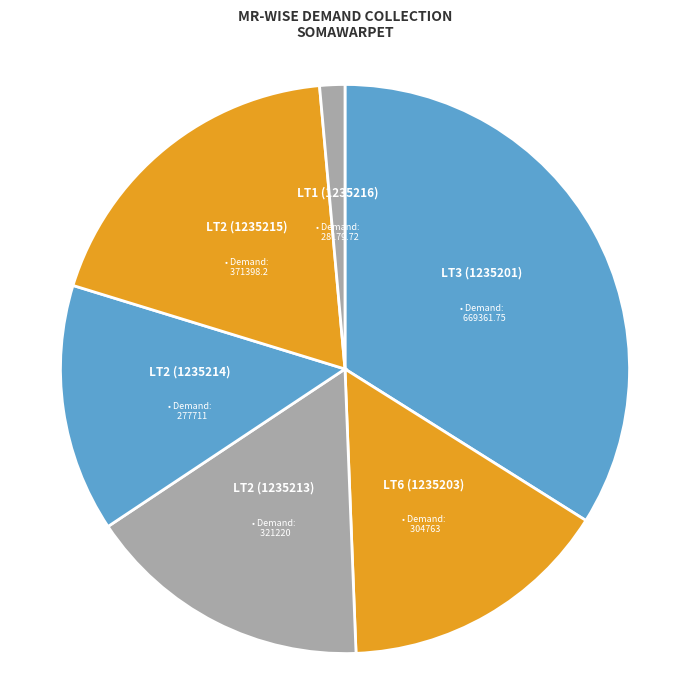

Do LT1 (1235216) and LT2 (1235213) together represent more than half of the pie?

No